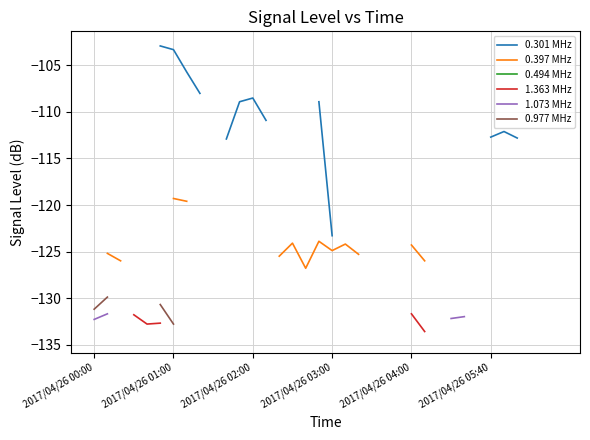

How many series are shown in this chart?

6